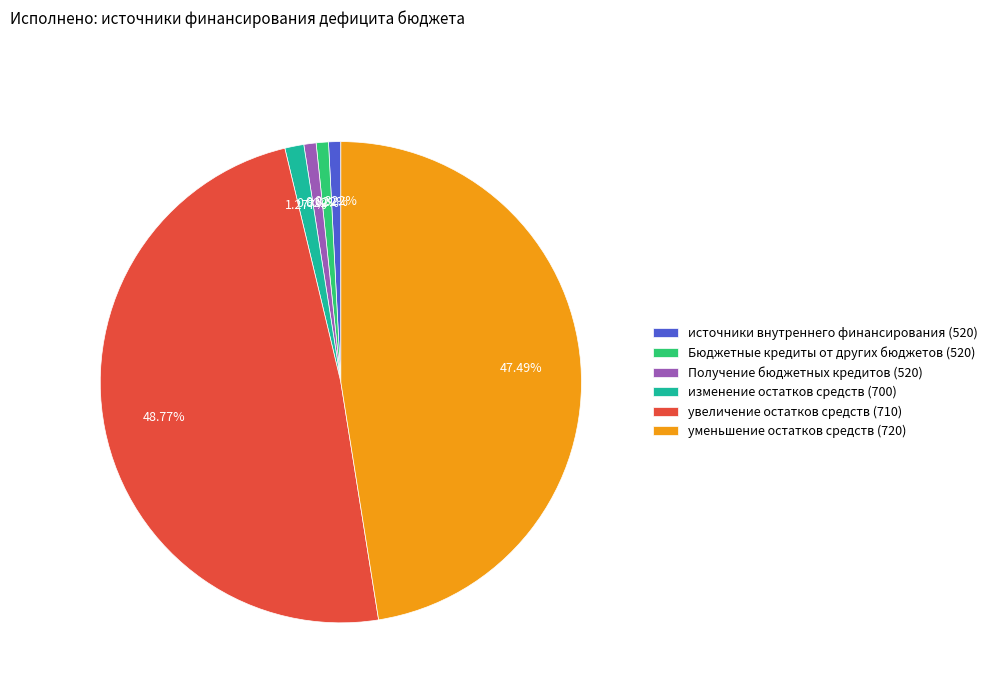

Between уменьшение остатков средств (720) and источники внутреннего финансирования (520), which is larger?

уменьшение остатков средств (720)